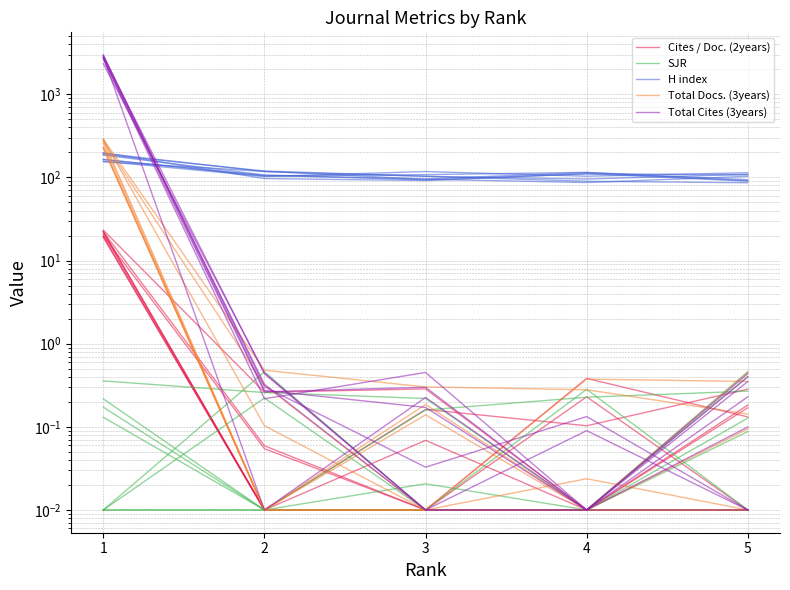

What are all the series names shown in the legend?

Cites / Doc. (2years), SJR, H index, Total Docs. (3years), Total Cites (3years)